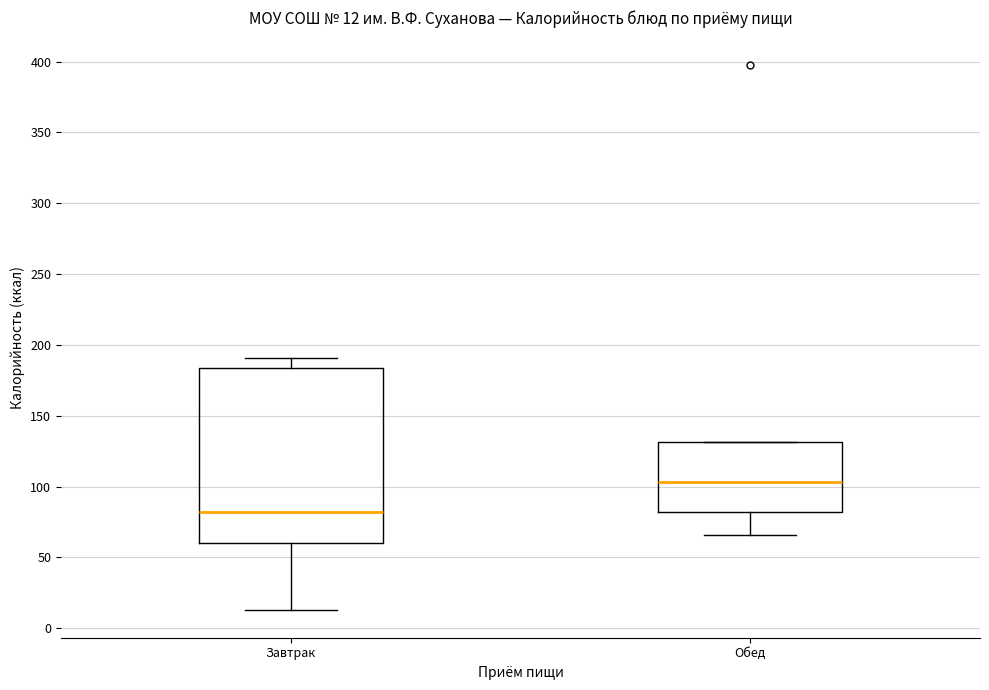

Which box's median line is the lowest?

Завтрак